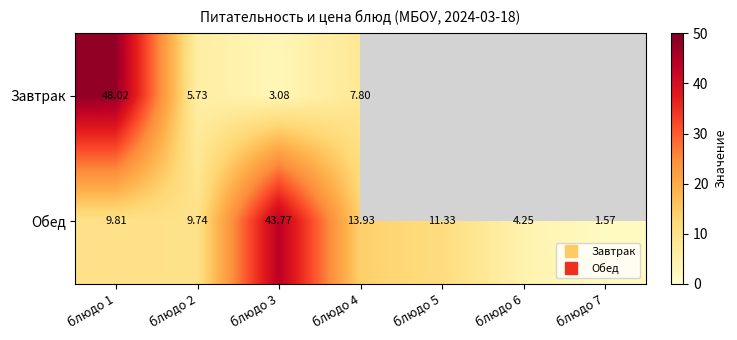

What is the average value of the Обед series?

13.5